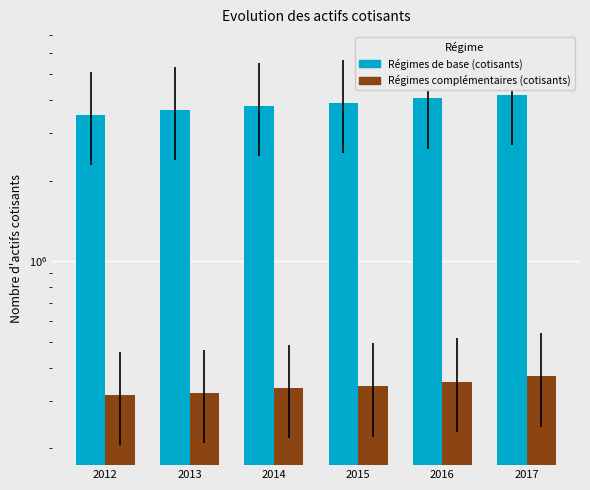

What is the lowest value of the Régimes complémentaires (cotisants) series?

315574